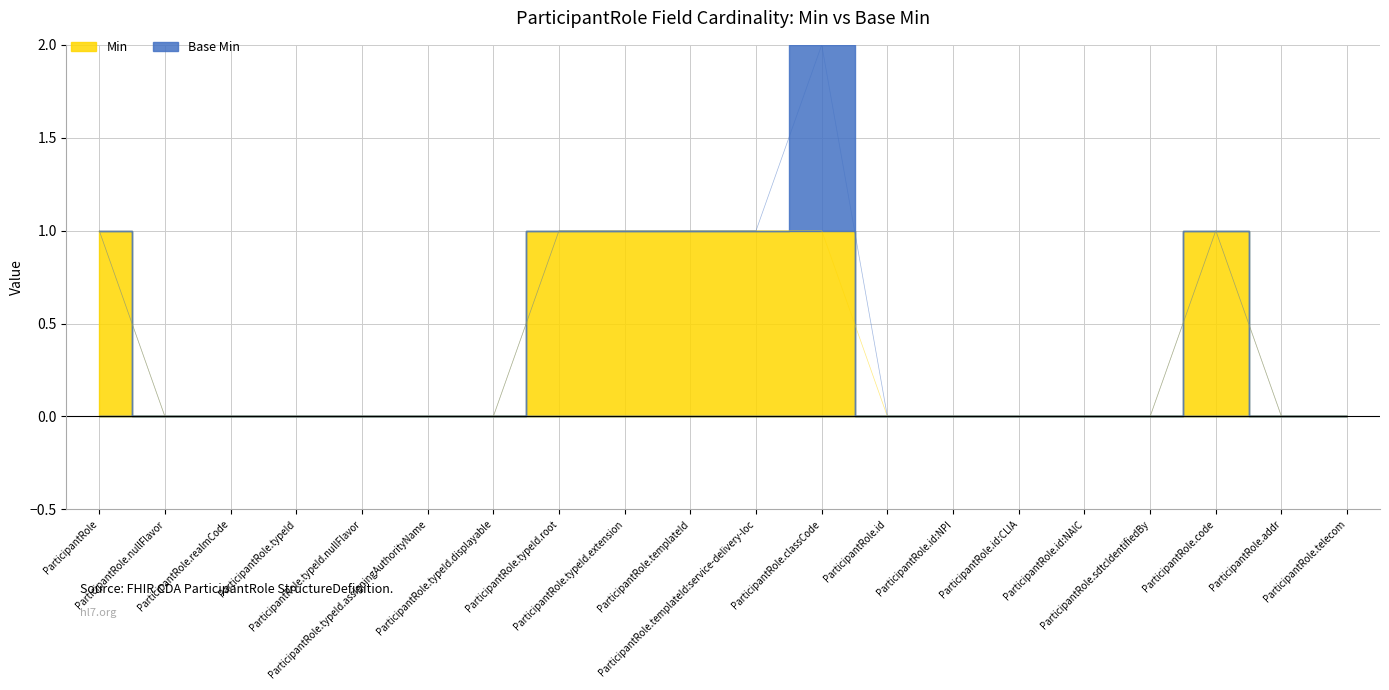

What is the sum of the values at ParticipantRole.sdtcIdentifiedBy and ParticipantRole.classCode?

1